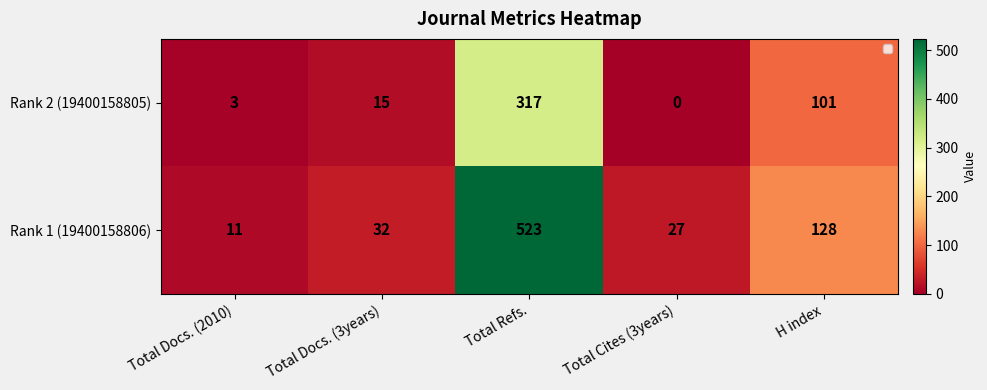

Is it true that Rank 1 (19400158806) equals 3 at Total Docs. (2010)?

False